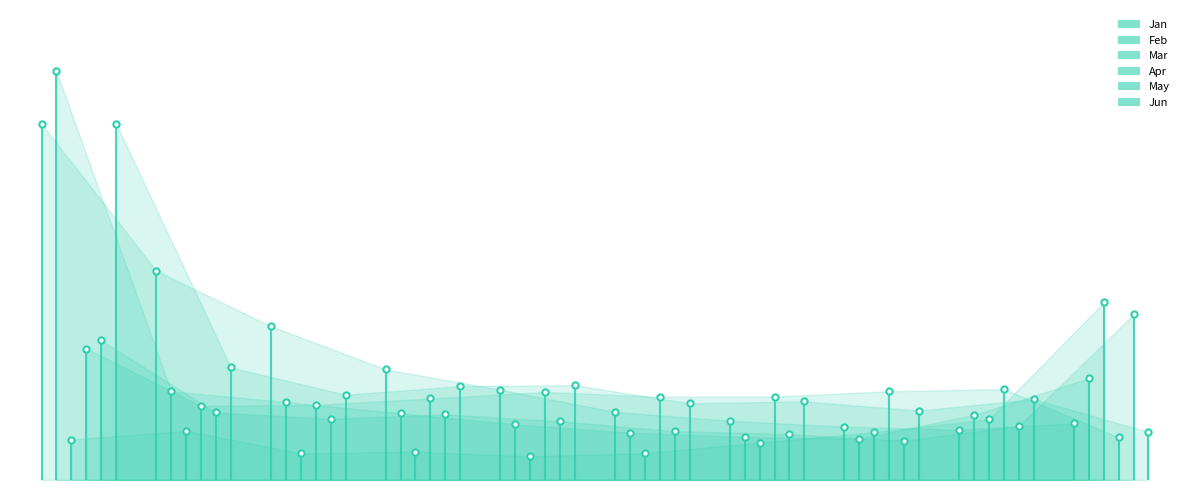

Reading left to right, list all the values displayed in this chart.

Jan: 1.9	1.1	0.8	0.6	0.5	0.4	0.3	0.3	0.3	0.3
Feb: 2.2	0.5	0.4	0.4	0.3	0.3	0.2	0.2	0.4	0.6
Mar: 0.2	0.3	0.1	0.2	0.1	0.1	0.2	0.3	0.3	1.0
Apr: 0.7	0.4	0.4	0.4	0.5	0.5	0.5	0.5	0.5	0.2
May: 0.8	0.4	0.3	0.4	0.3	0.3	0.2	0.2	0.3	0.9
Jun: 1.9	0.6	0.5	0.5	0.5	0.4	0.4	0.4	0.4	0.3